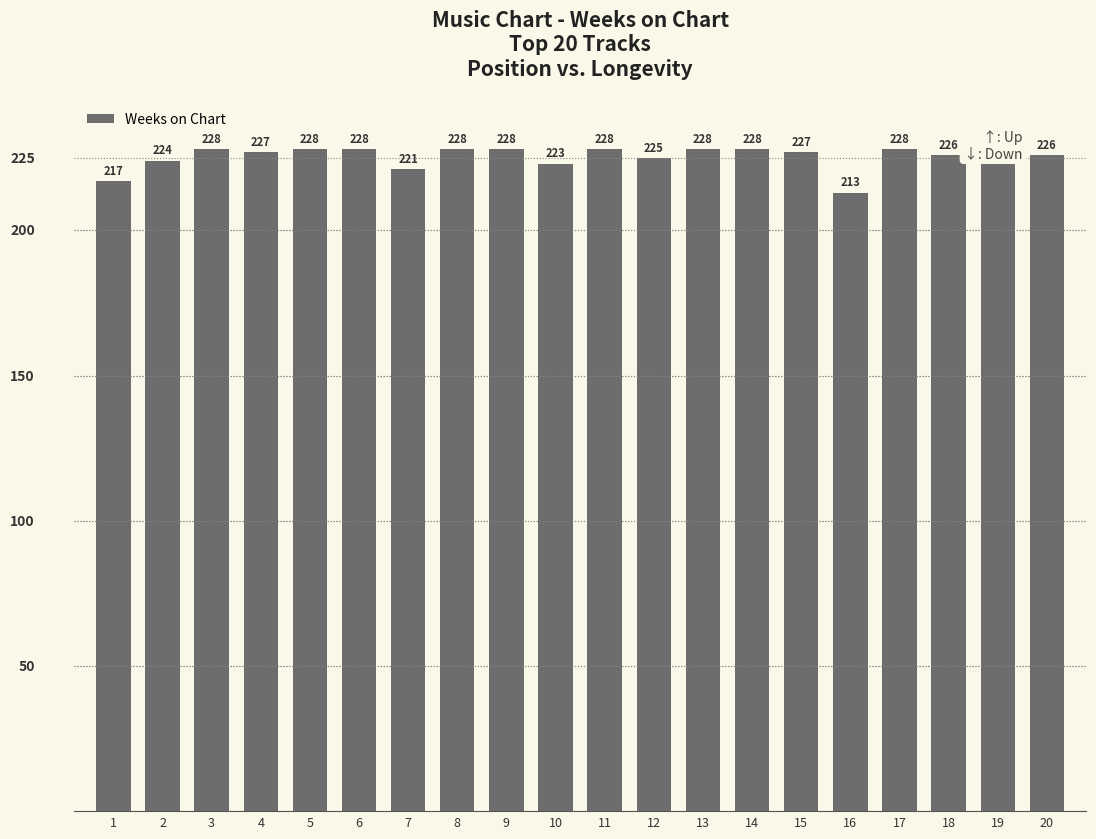

What is the difference between the maximum and second lowest values?

11